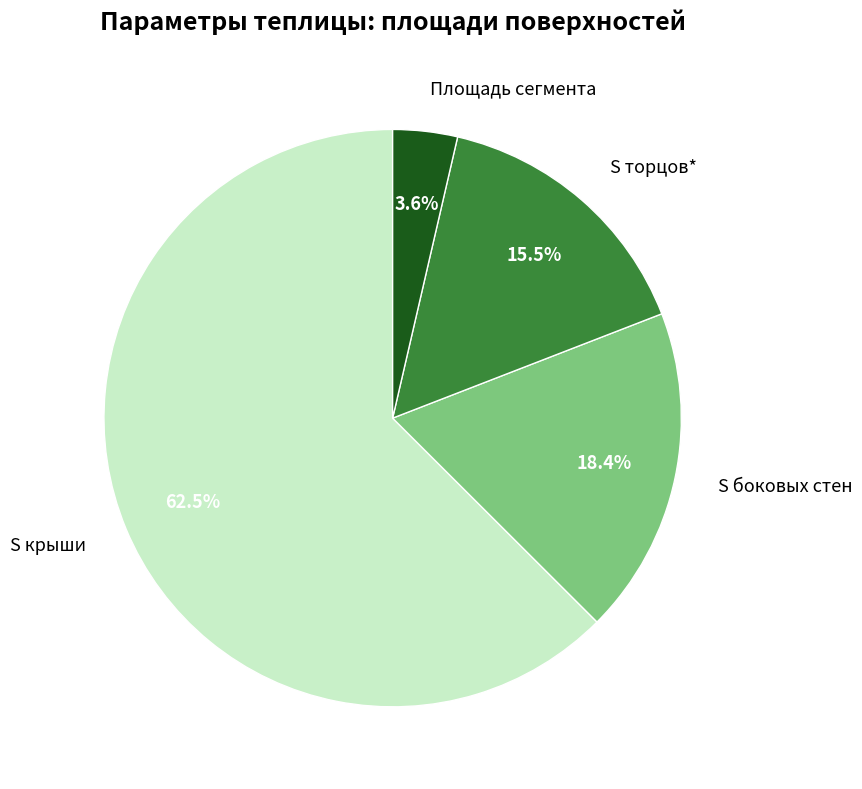

Is S боковых стен the majority of the pie?

No